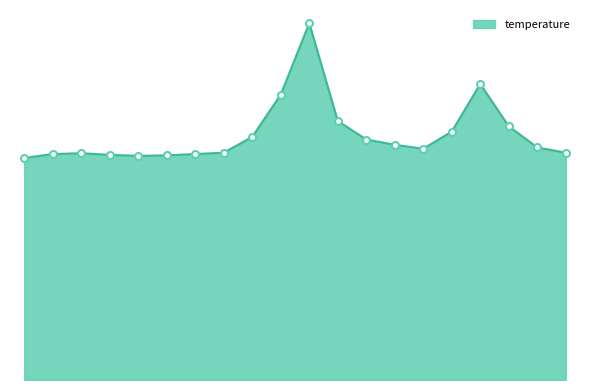

How many lines are shown in the chart?

1